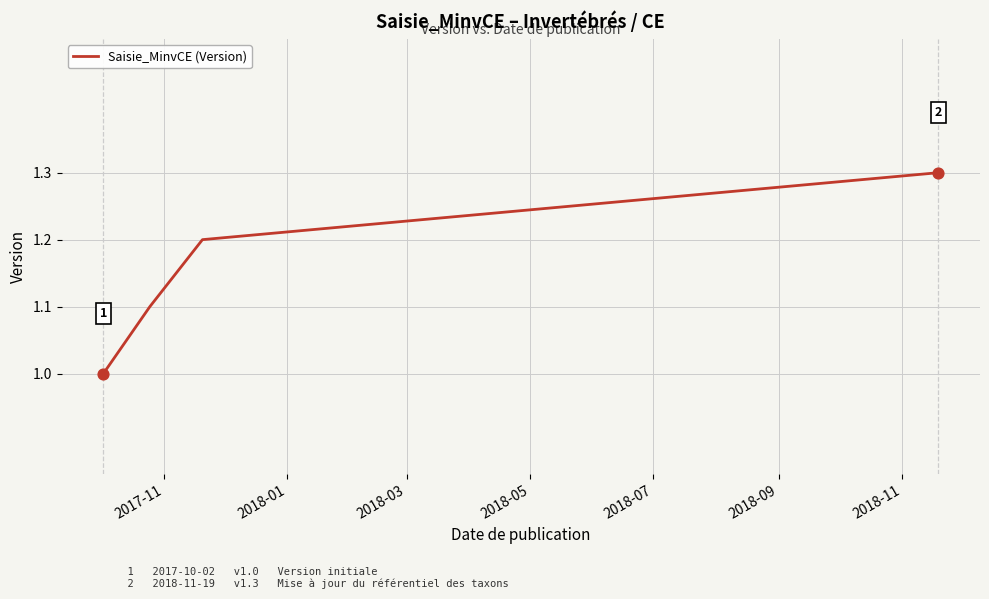

True or false: there are more than 2 points higher than both neighbors.

False